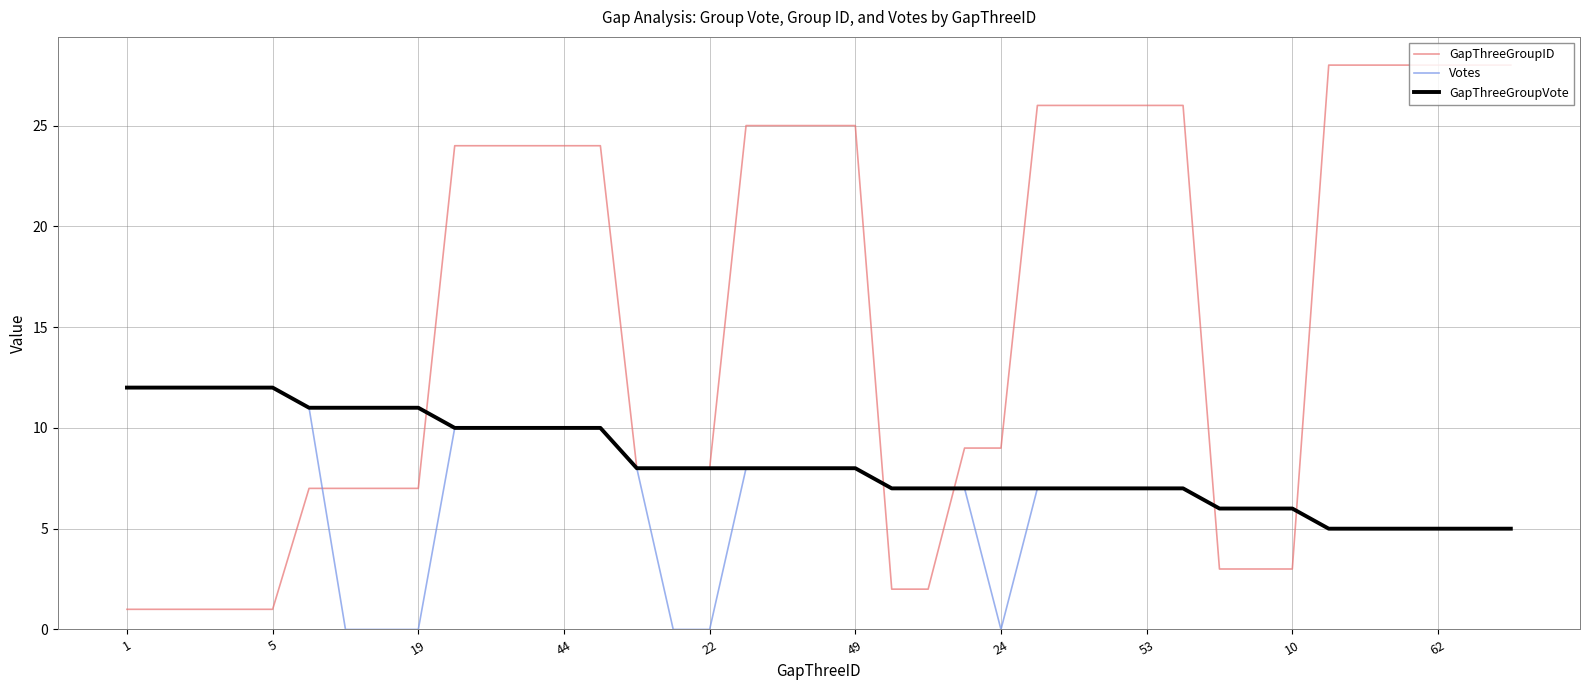

What is the highest value of the Votes series?

12